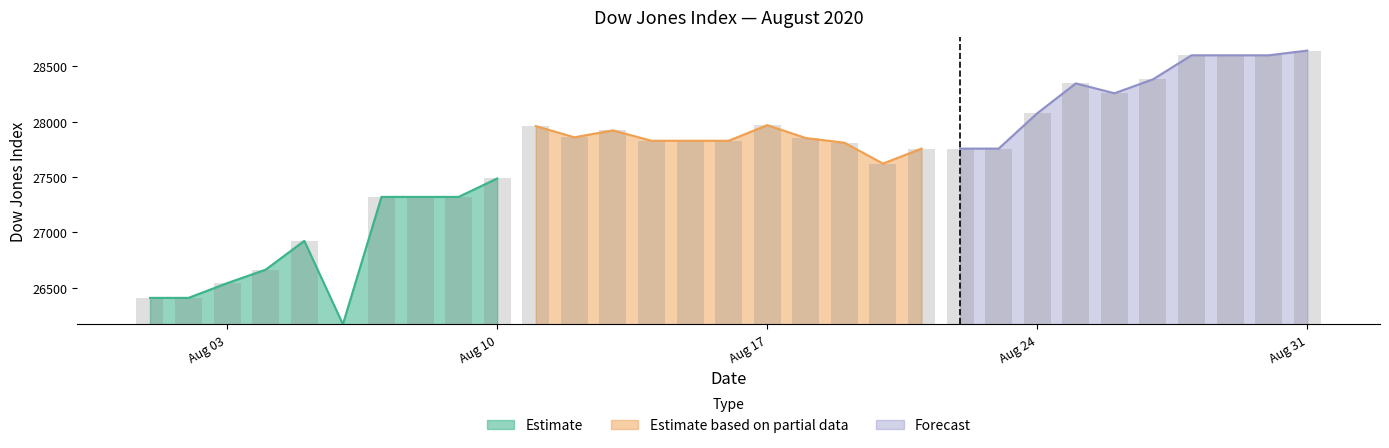

What is the minimum value for Estimate?

26170.8